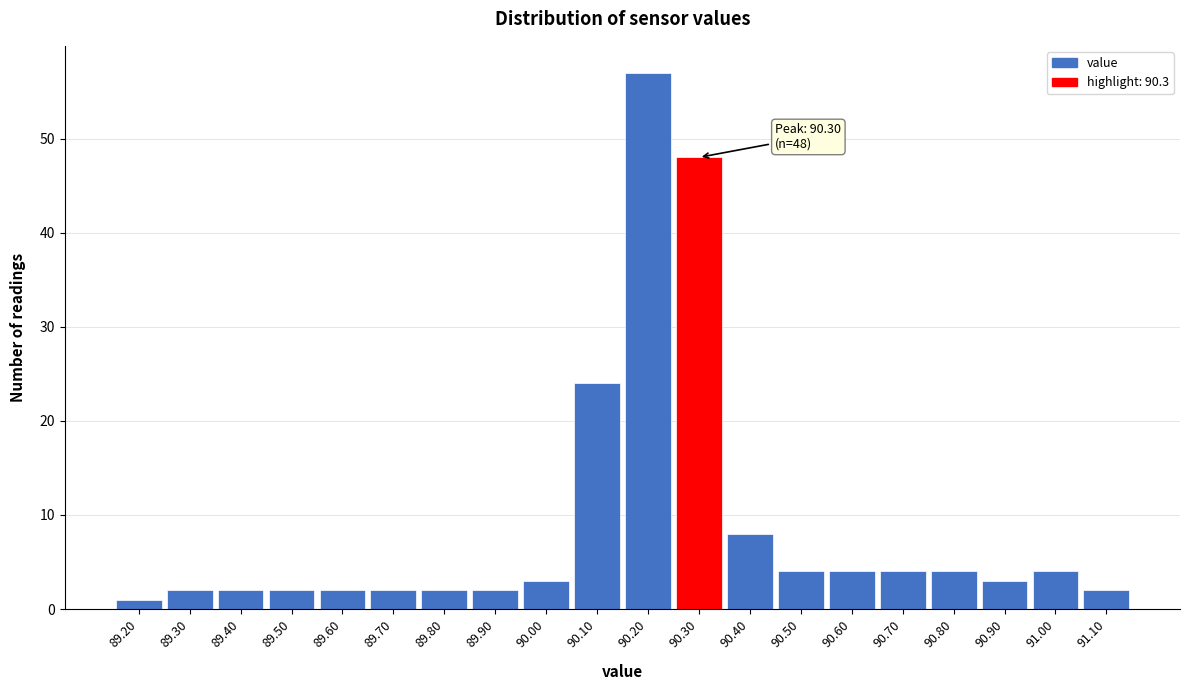

Which range on the x-axis has the tallest bar?

90.15 to 90.25